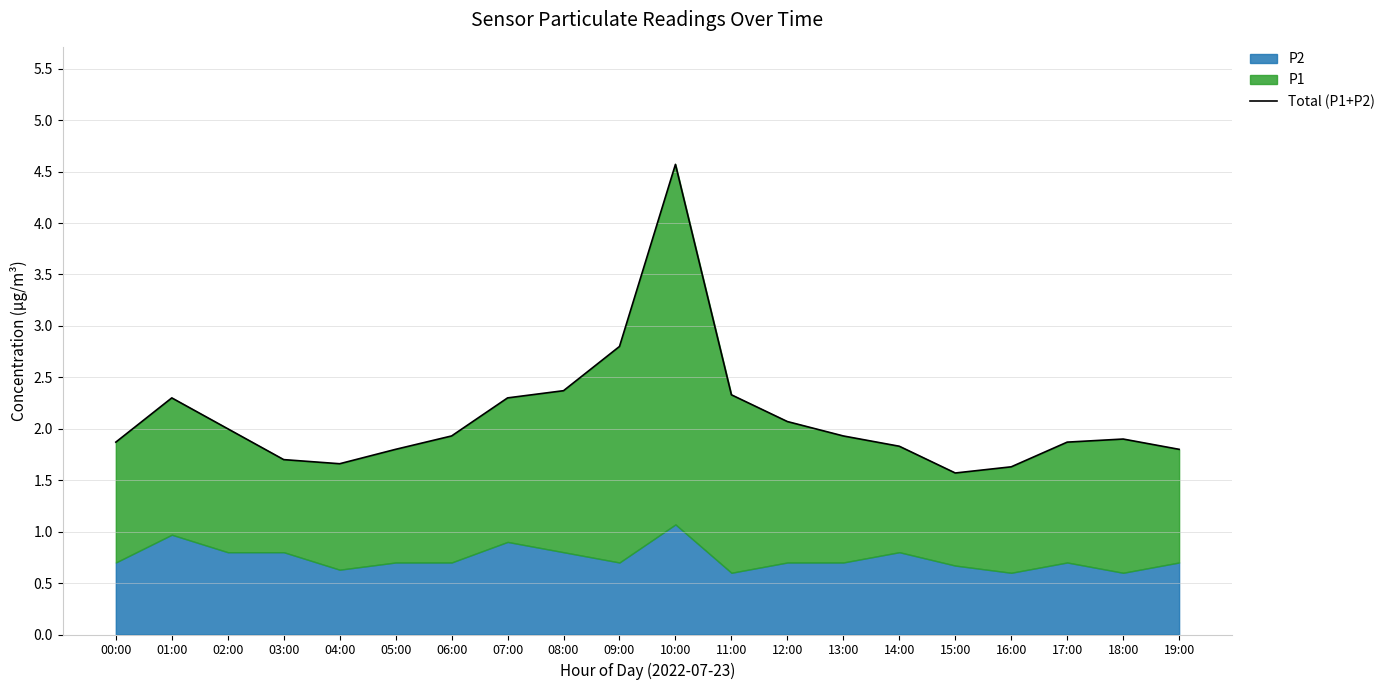

Reading left to right, what are all the values shown in this chart?

00:00=1.9	01:00=2.3	02:00=2.0	03:00=1.7	04:00=1.7	05:00=1.8	06:00=1.9	07:00=2.3	08:00=2.4	09:00=2.8	10:00=4.6	11:00=2.3	12:00=2.1	13:00=1.9	14:00=1.8	15:00=1.6	16:00=1.6	17:00=1.9	18:00=1.9	19:00=1.8